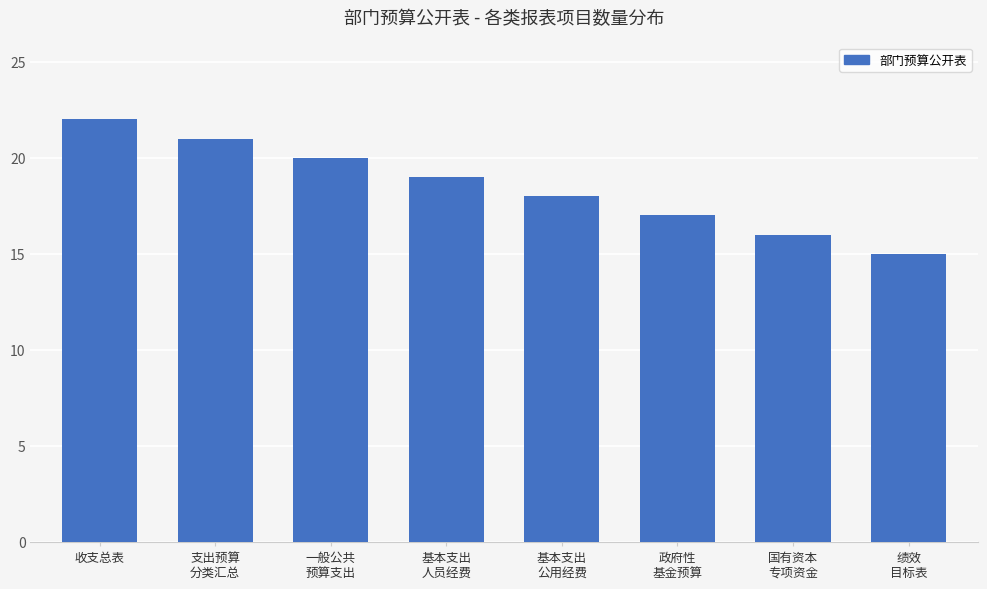

Which has a higher value, 政府性
基金预算 or 基本支出
公用经费?

基本支出
公用经费